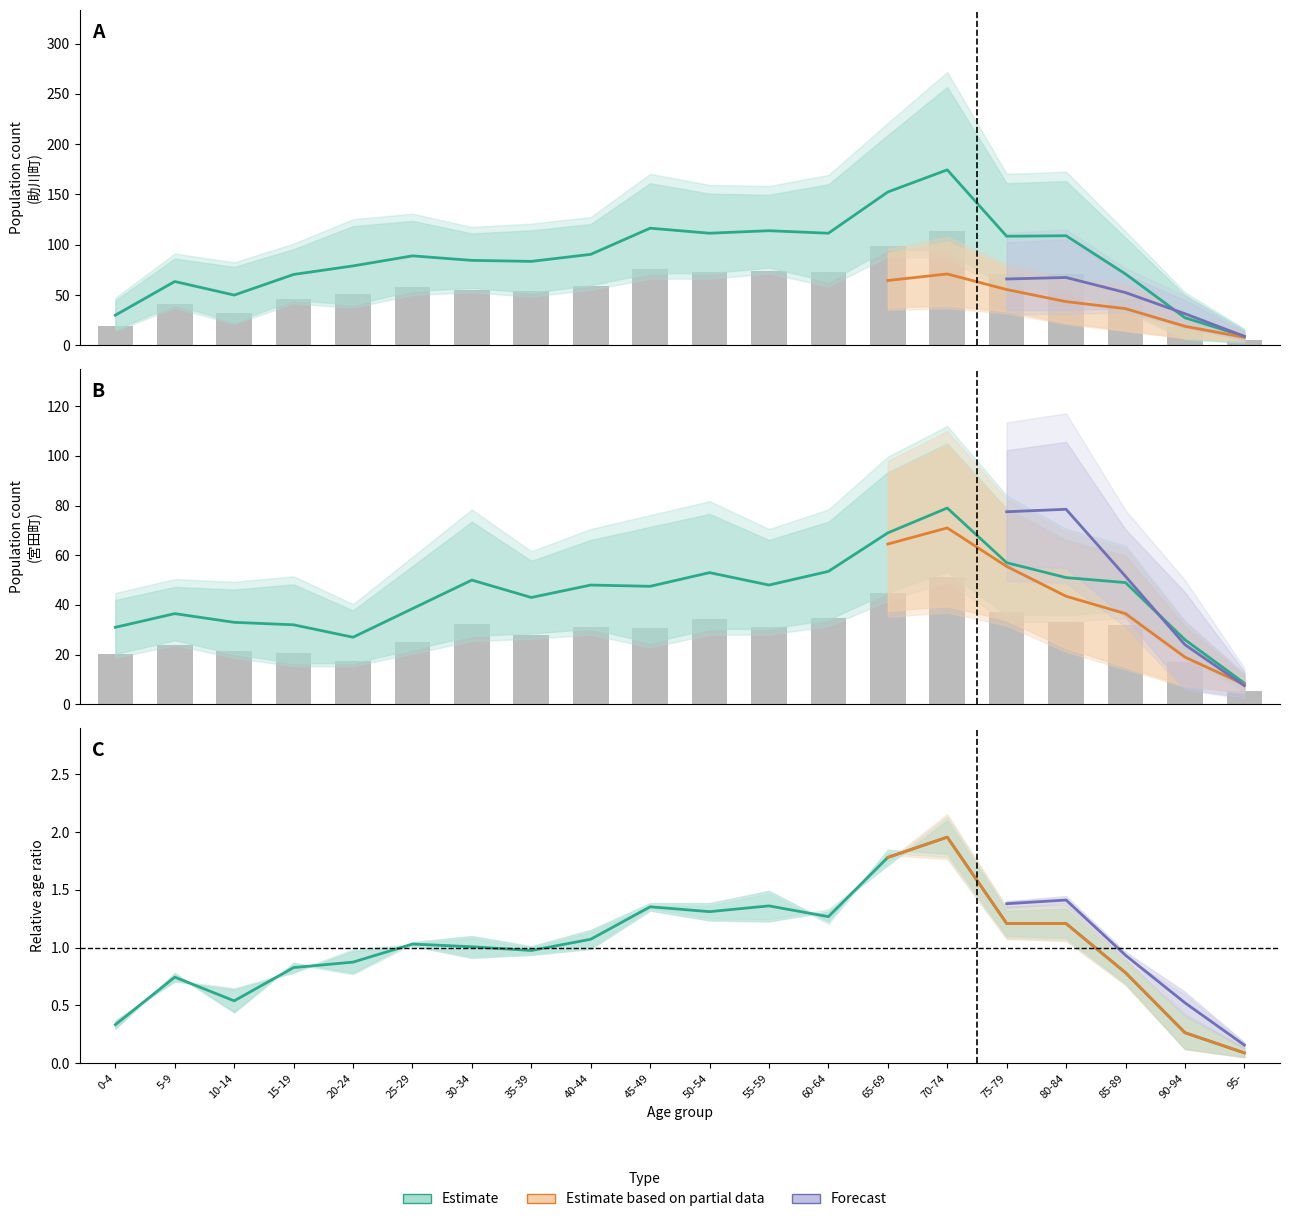

Which label corresponds to the smallest value in the chart?

95-